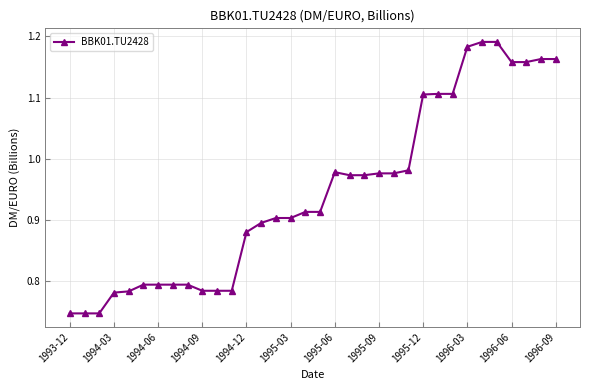

What is the difference between the maximum and minimum values?

0.4